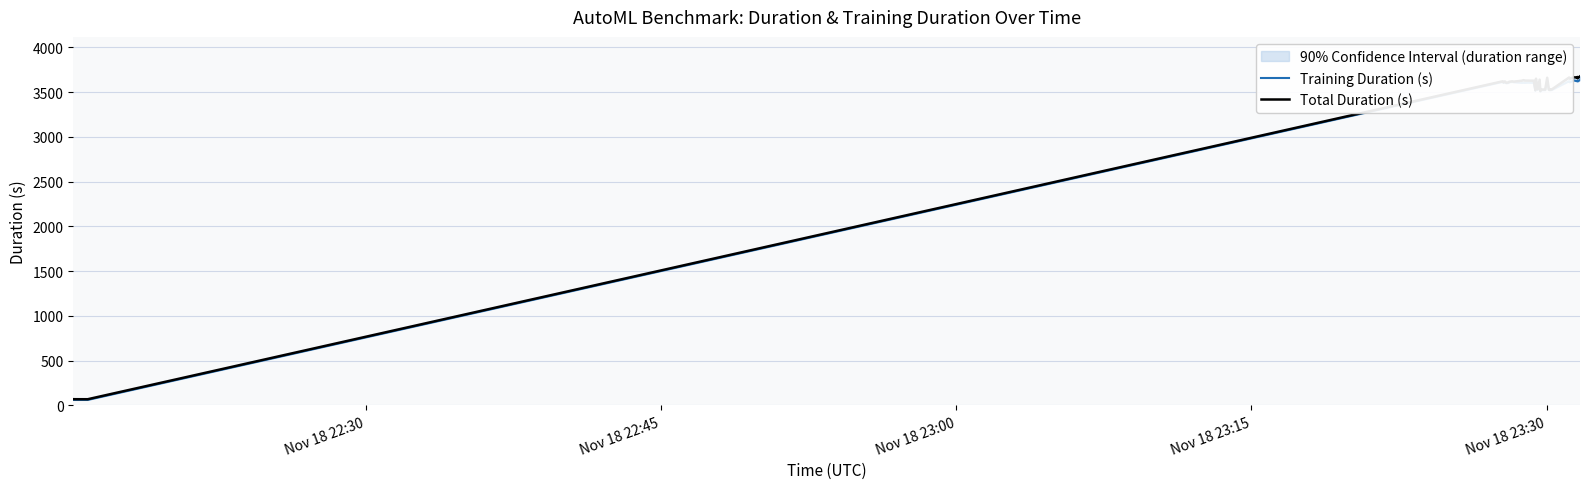

True or false: Training Duration (s) has more than 1 interior local peaks.

True